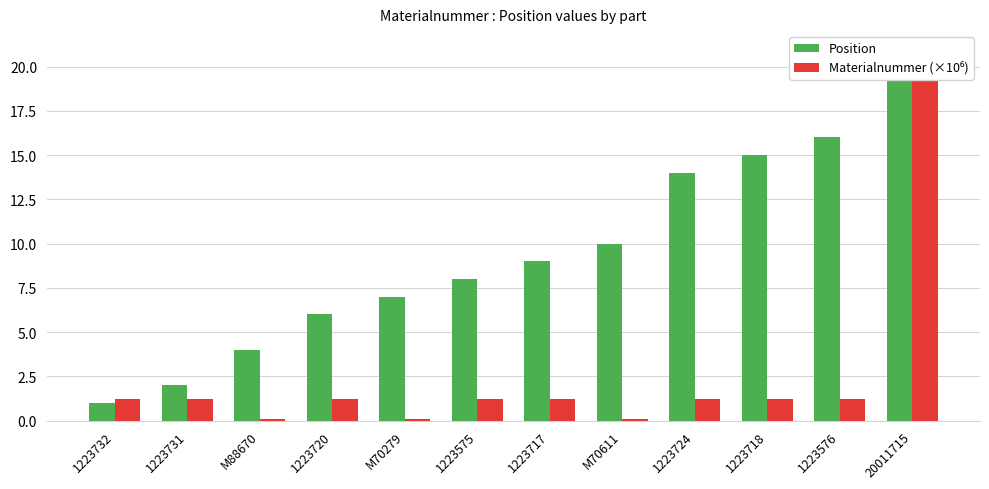

What is the spread (max minus min) of values at 1223718?

13.8